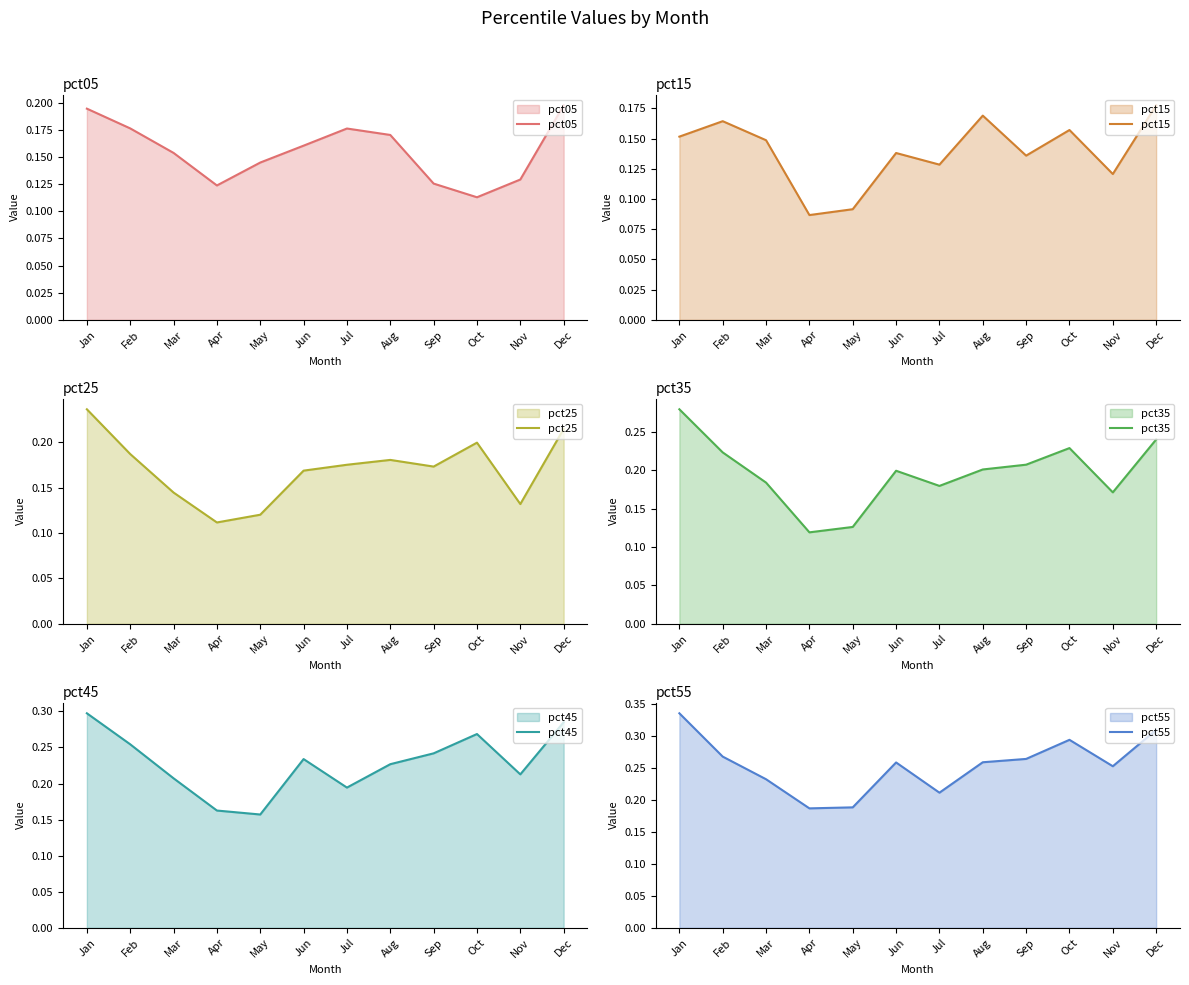

What is the difference between the maximum and minimum values in the pct25 series?

0.1